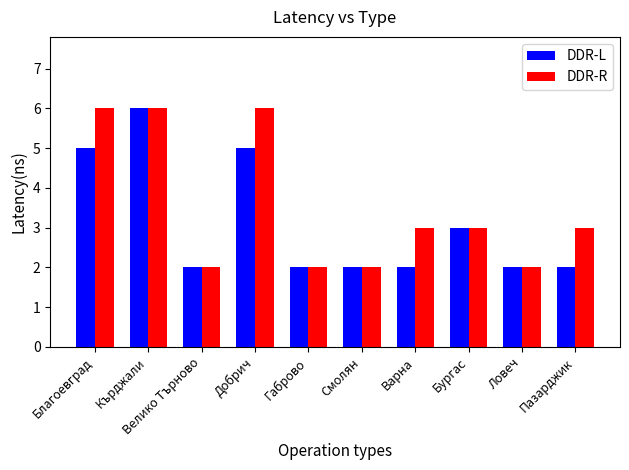

What is the difference between the maximum and minimum values in the DDR-R series?

4